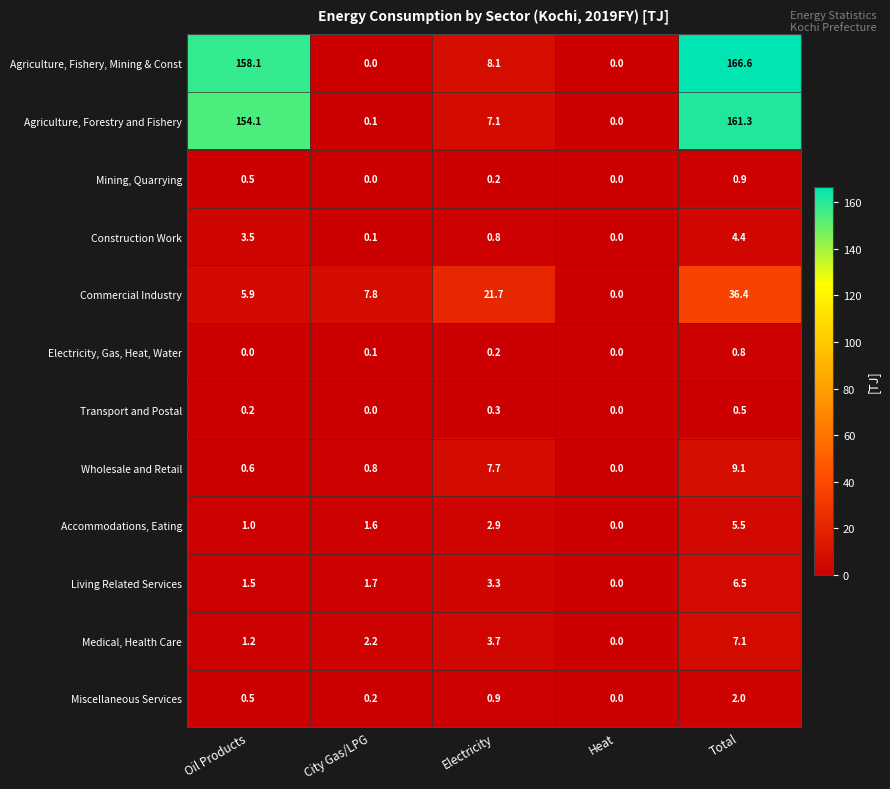

What is the average value of the Commercial Industry series?

14.4